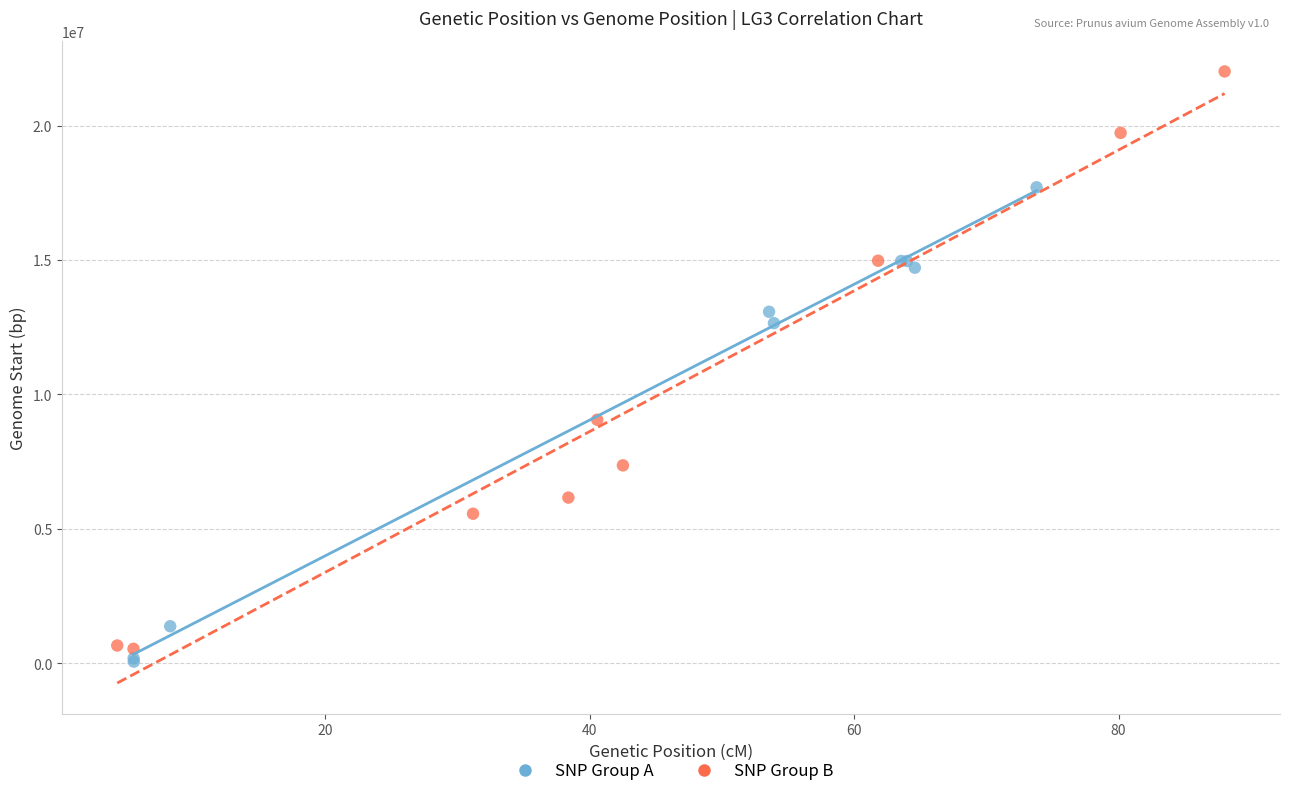

Which series has the widest spread of Y values?

SNP Group B